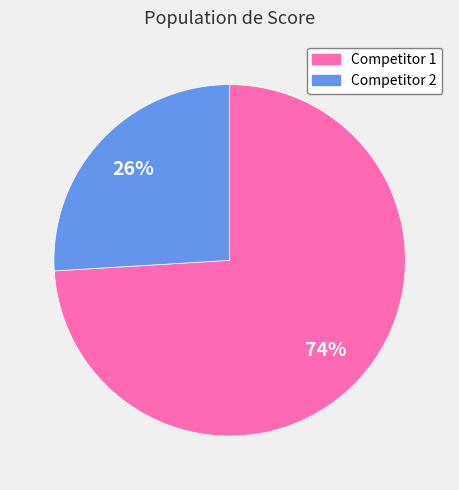

Count the number of slices in the pie.

2